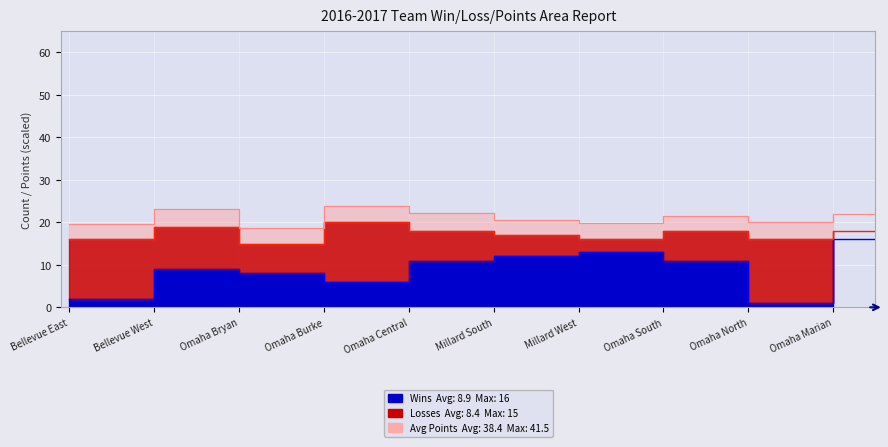

Which series has the largest total across all categories?

Points (avg)